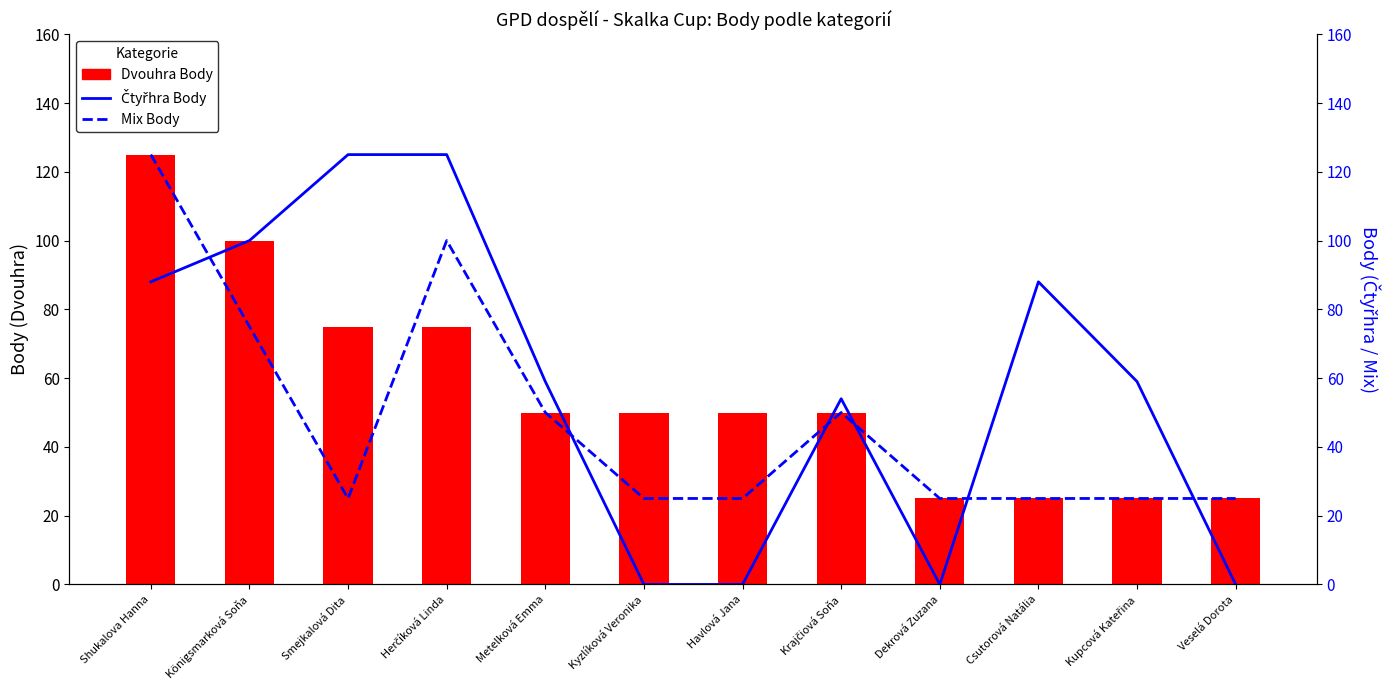

What is the average value of the Čtyřhra Body series?

58